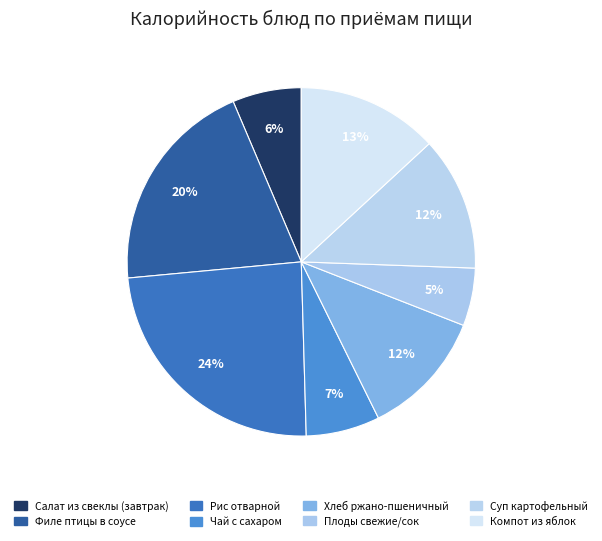

Is there any slice that represents more than half of the pie?

No